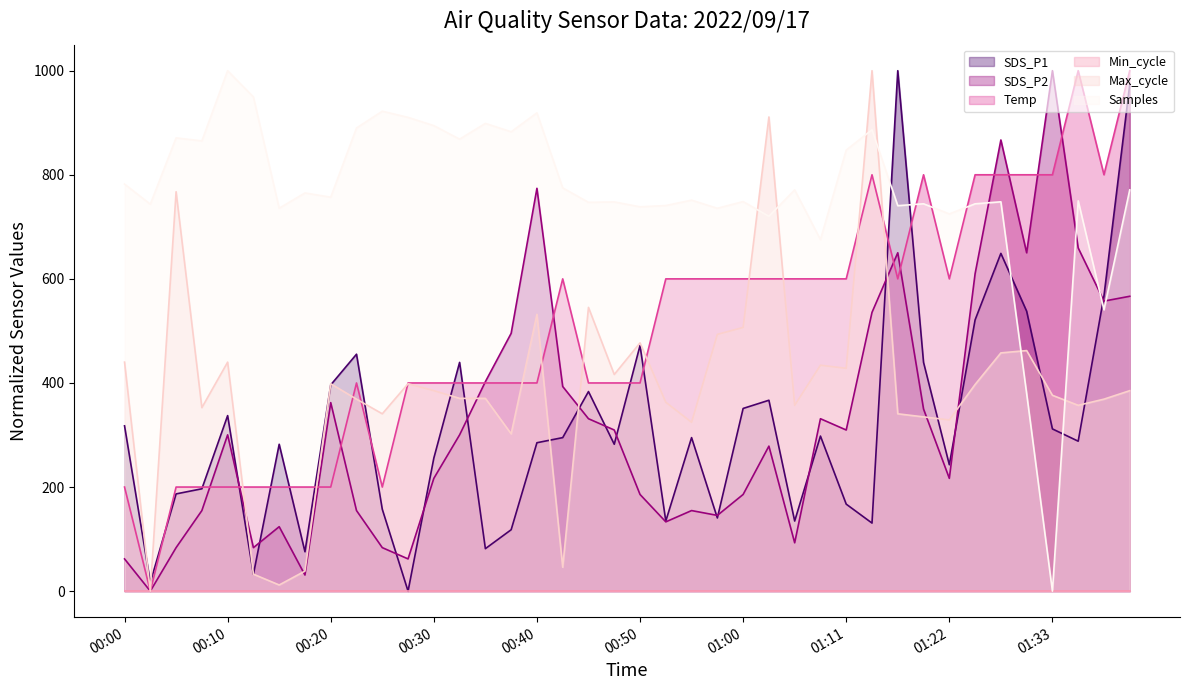

List the labels in order of Temp value, largest first.

01:36, 01:41, 01:14, 01:19, 01:25, 01:28, 01:31, 01:33, 01:39, 00:42, 00:52, 00:55, 00:57, 01:00, 01:02, 01:05, 01:08, 01:11, 01:17, 01:22, 00:23, 00:28, 00:30, 00:32, 00:35, 00:37, 00:40, 00:45, 00:47, 00:50, 00:00, 00:05, 00:08, 00:10, 00:13, 00:15, 00:18, 00:20, 00:25, 00:03